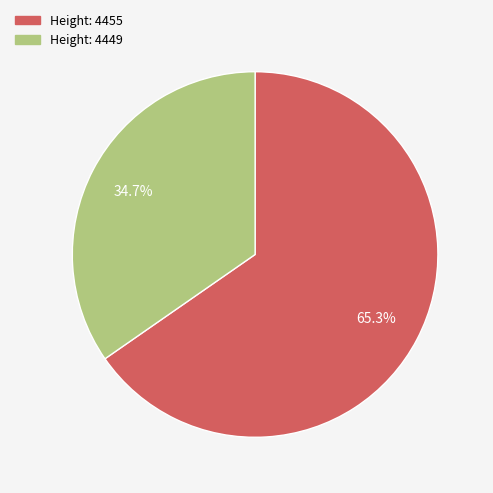

Is there any slice that represents more than half of the pie?

Yes